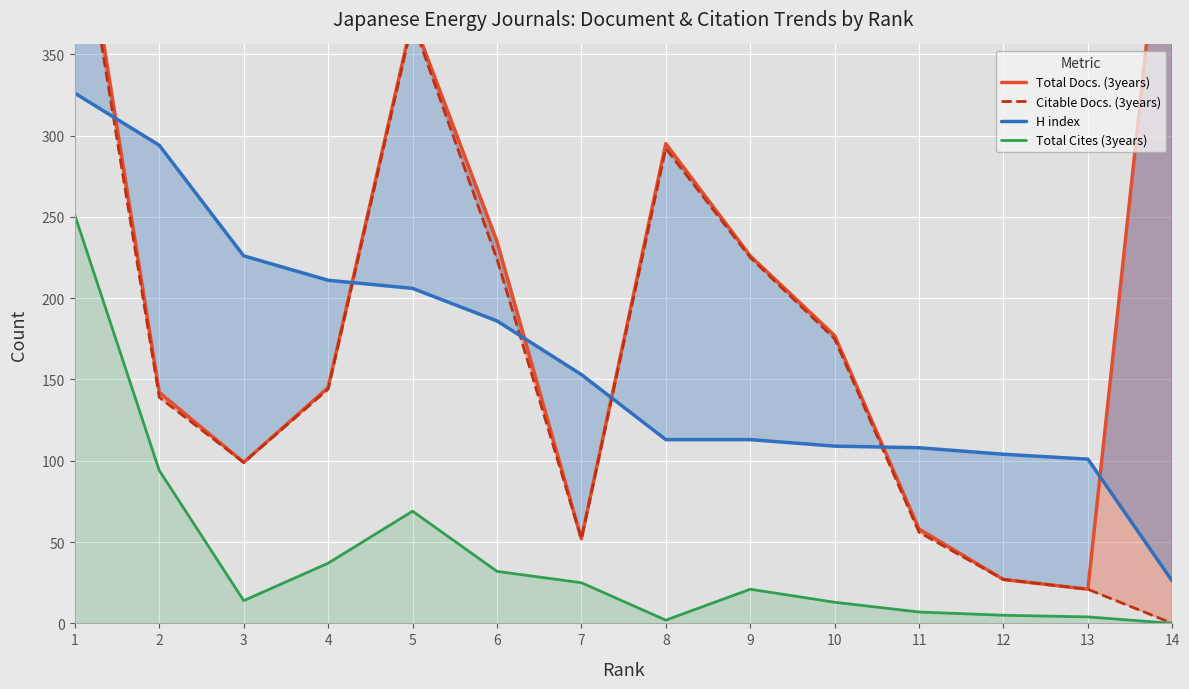

Where is the first local minimum for Total Cites (3years)?

3